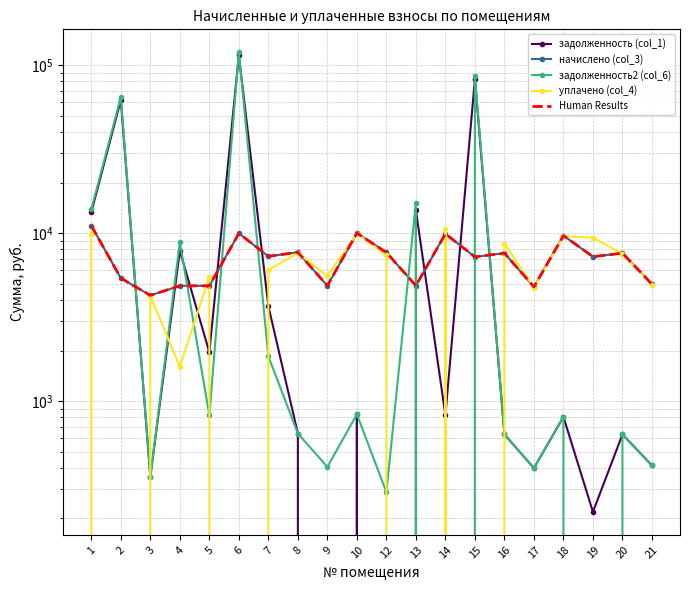

Is it true that начислено (col_3) equals 4853.0 at 5?

True